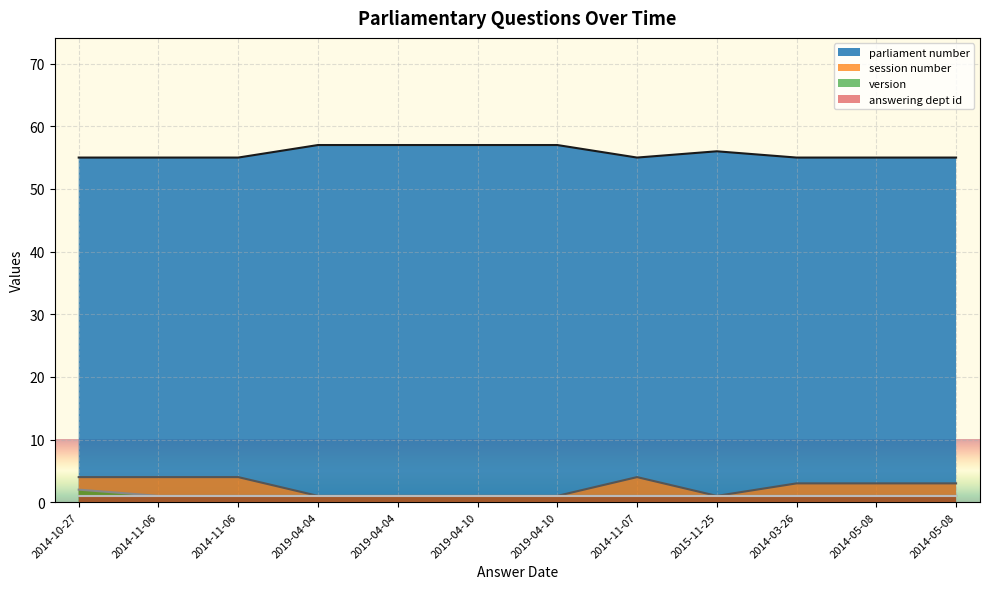

What is the smallest value displayed?

1